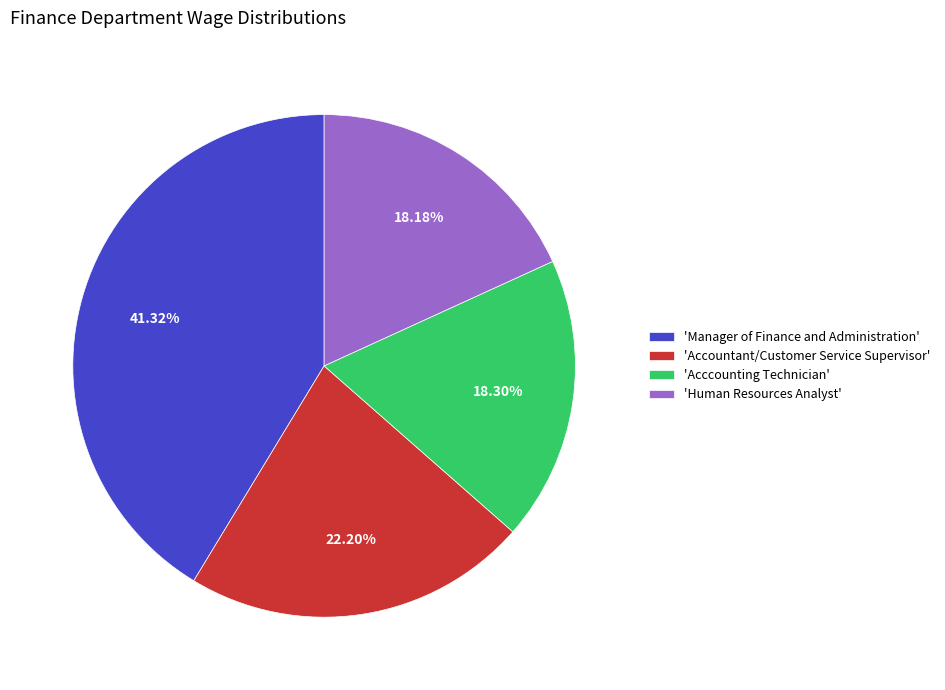

Approximately how many times larger is the value at 'Acccounting Technician' compared to 'Human Resources Analyst'?

1.0